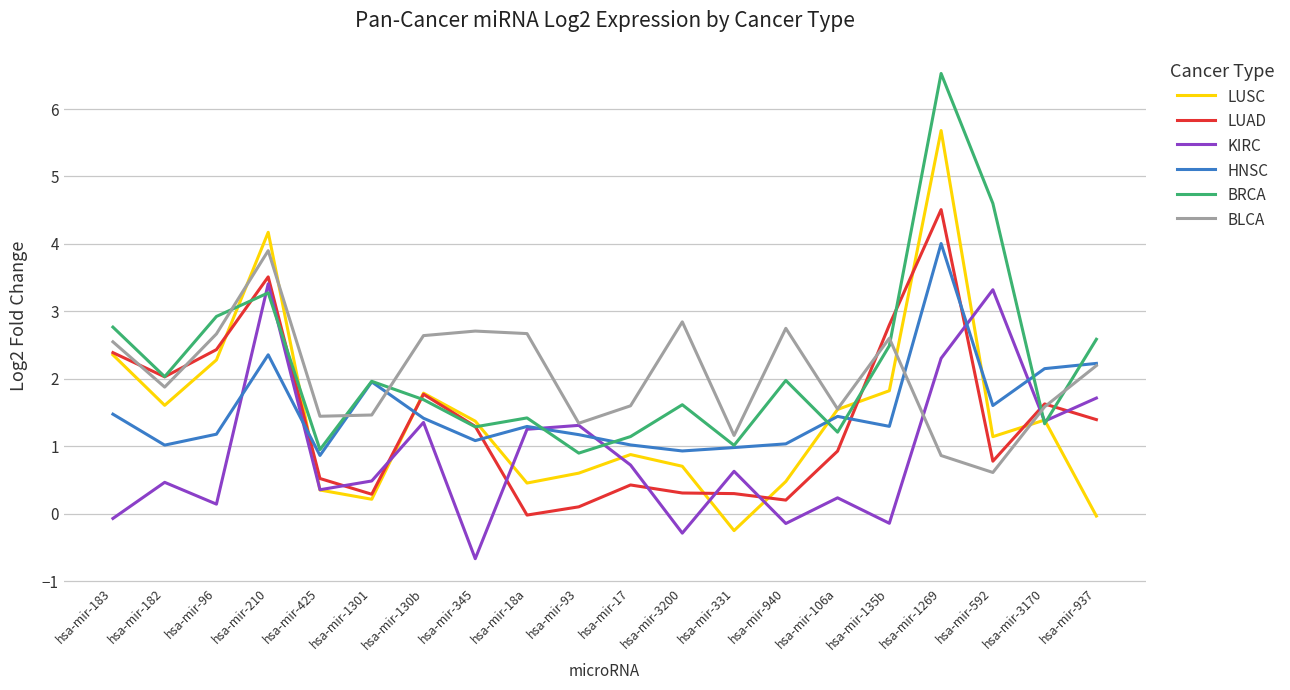

Where does the LUAD series first go above 1?

hsa-mir-183